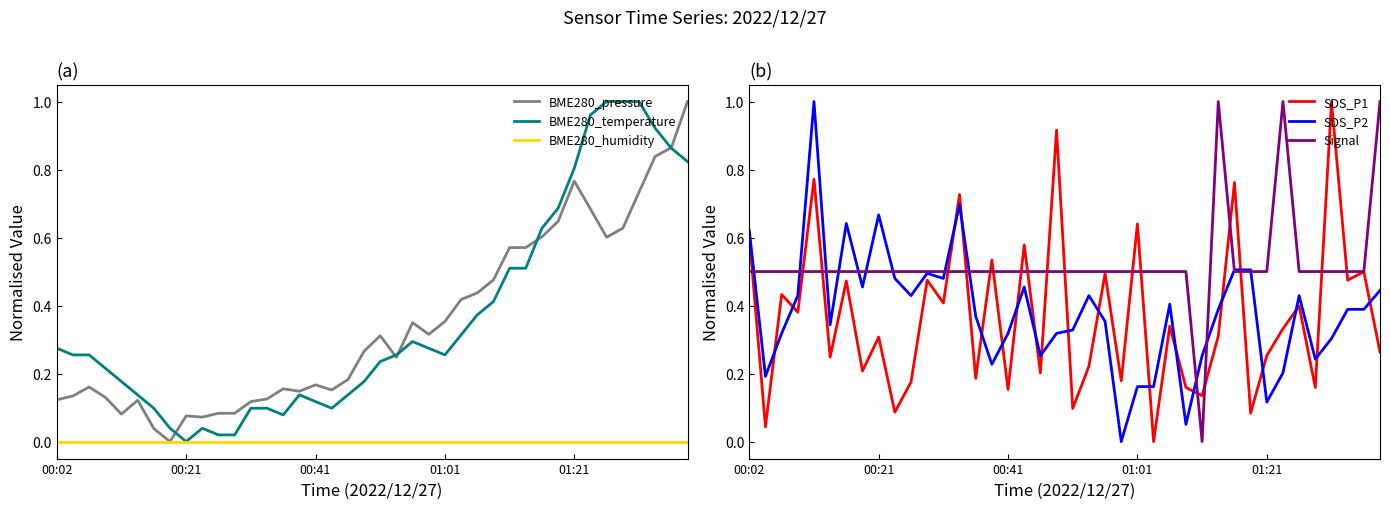

What are all the series names shown in the legend?

BME280_pressure, BME280_temperature, BME280_humidity, SDS_P1, SDS_P2, Signal